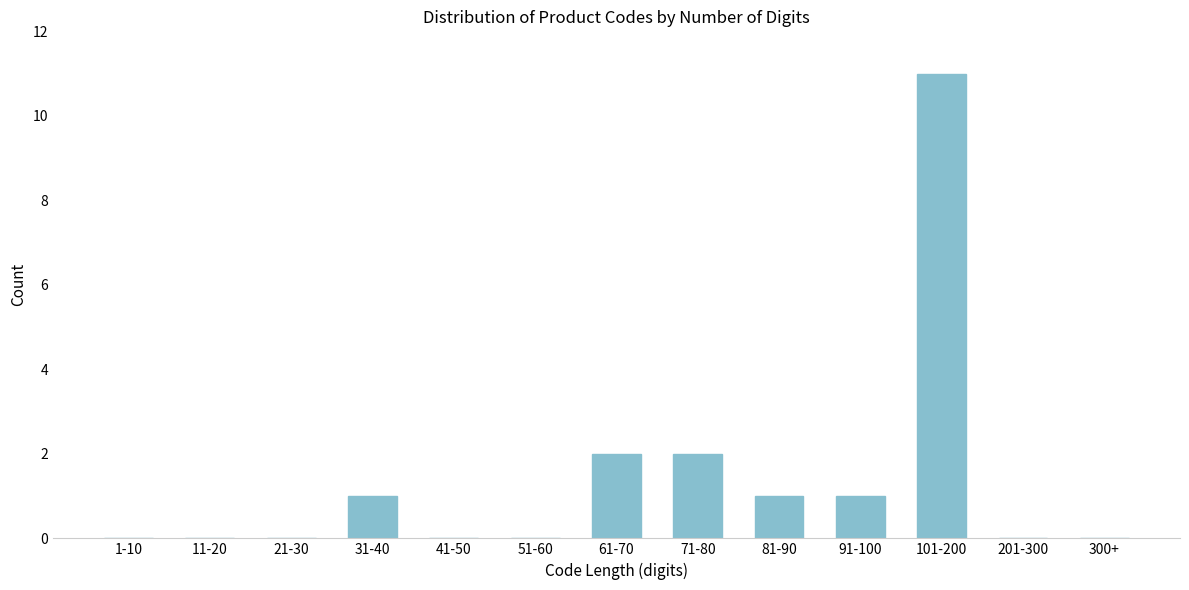

Reading right to left, what are all the values shown in this chart?

300+=0	201-300=0	101-200=11	91-100=1	81-90=1	71-80=2	61-70=2	51-60=0	41-50=0	31-40=1	21-30=0	11-20=0	1-10=0